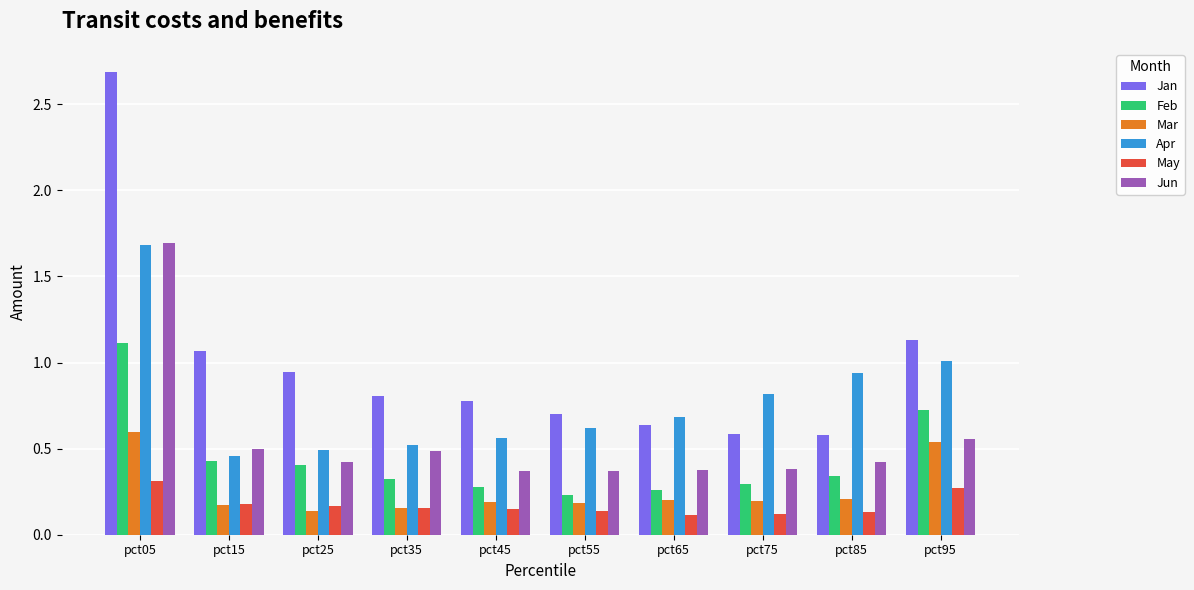

At which label is Jun closest to 1?

pct95